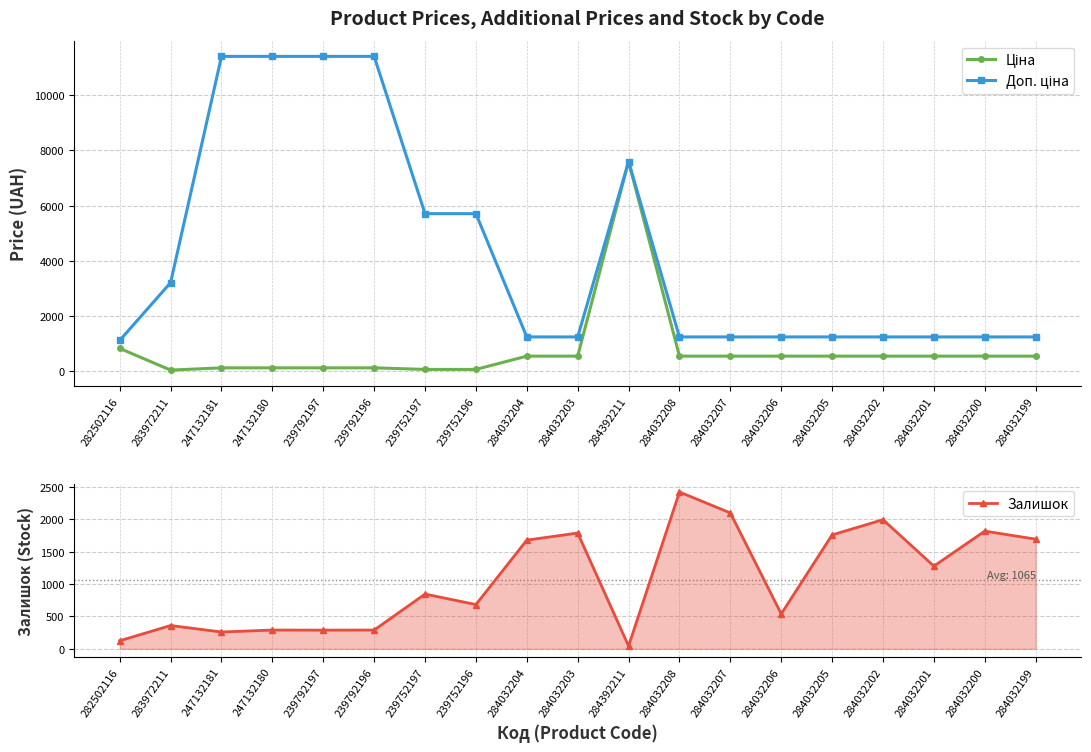

Where is the first local maximum for Залишок?

283972211